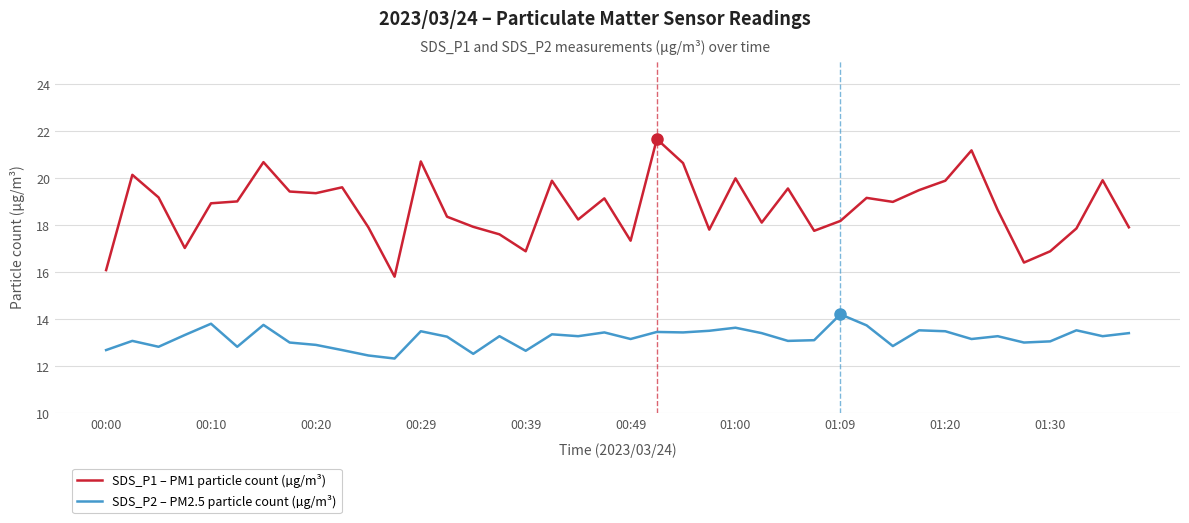

Which series has the largest range (max minus min)?

SDS_P1 – PM1 particle count (µg/m³)